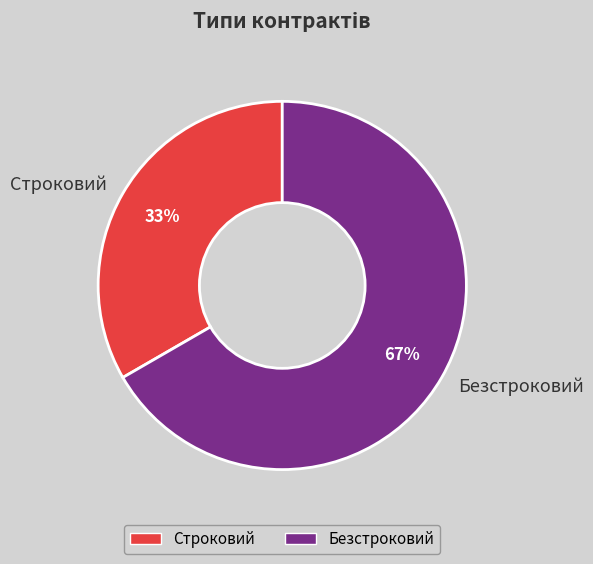

To the nearest percent, what is the combined percentage of Строковий and Безстроковий?

100%